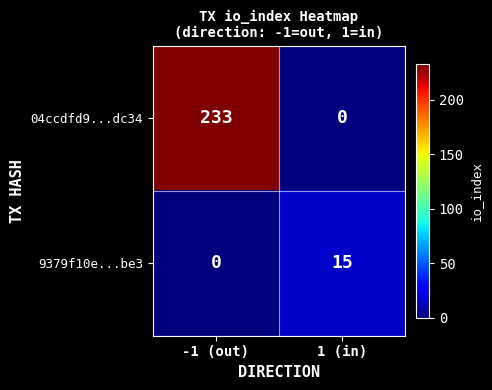

Which label corresponds to the largest value in the chart?

-1 (out)